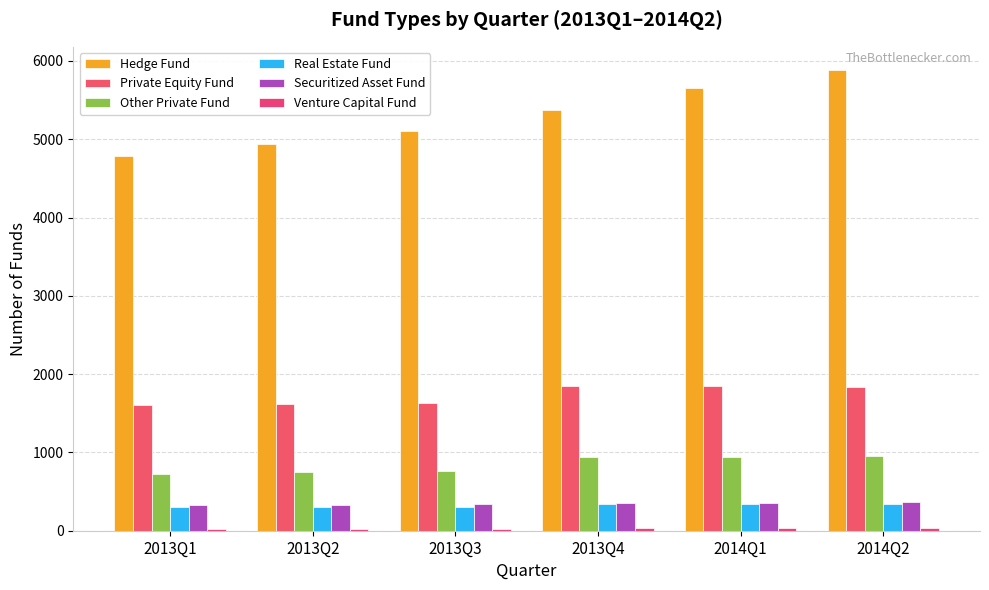

What is the label of the 1st bar from the right?

2014Q2